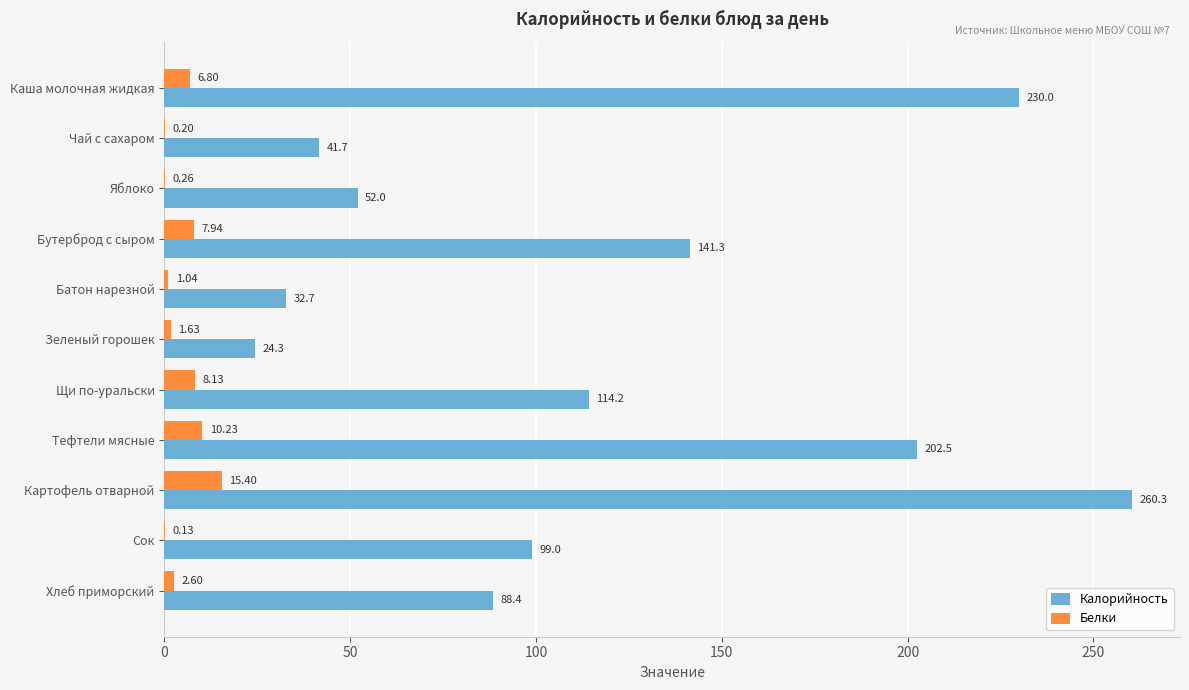

Which category has the highest value in the Калорийность series?

Картофель отварной